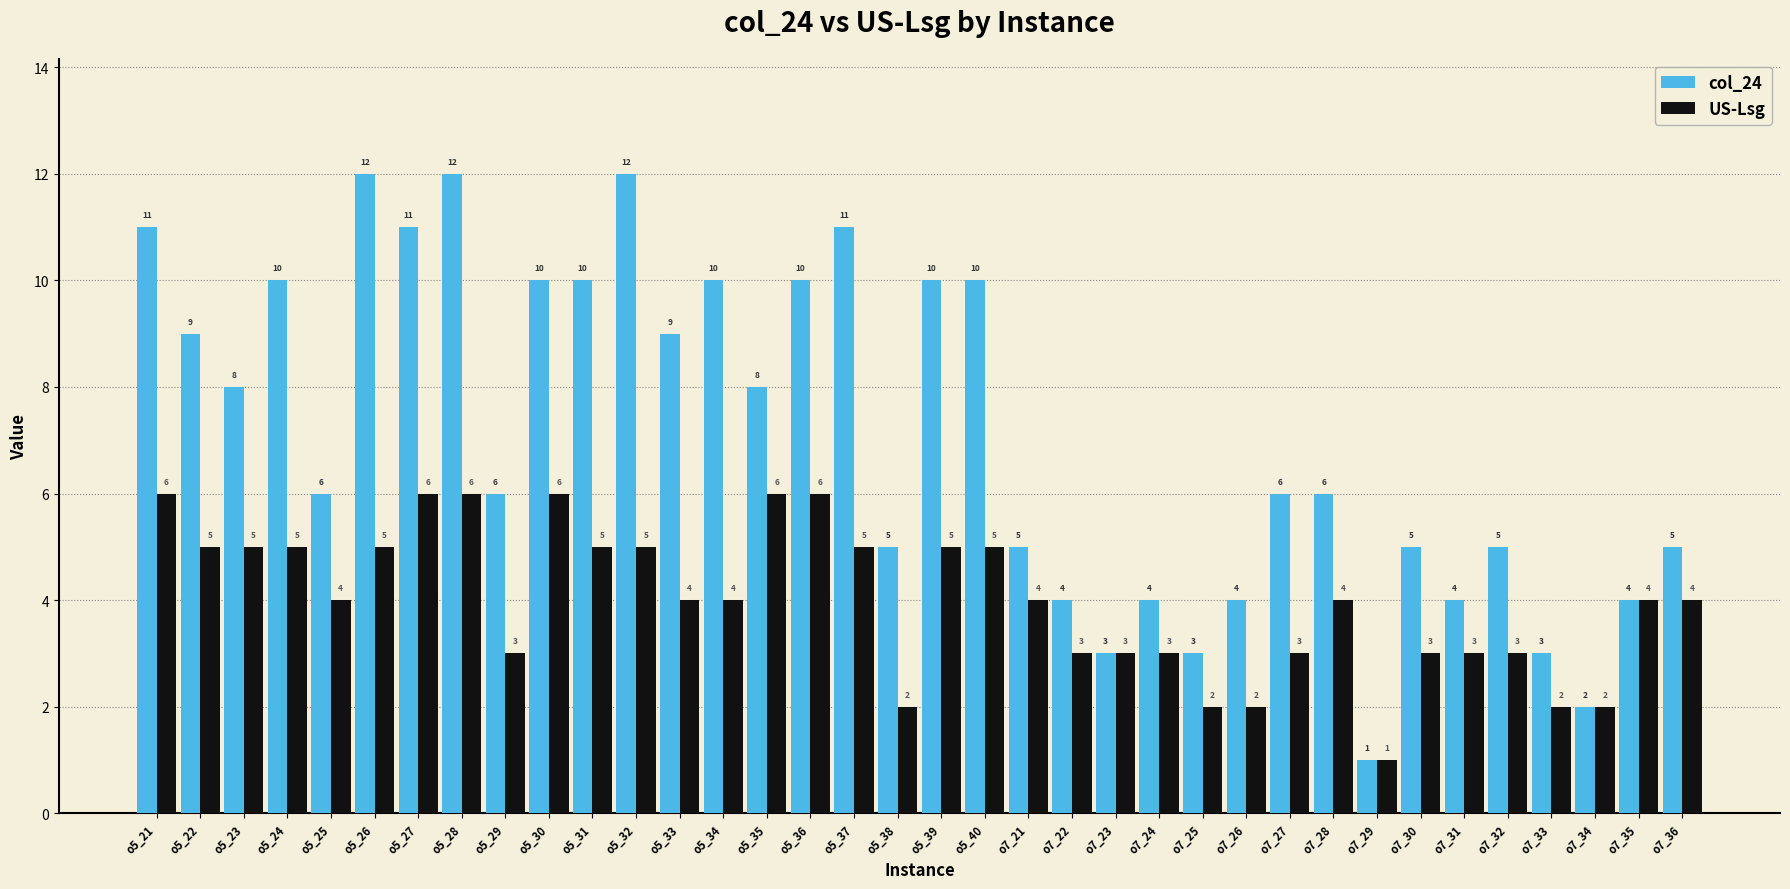

At which category is the sum across all series the highest?

o5_28